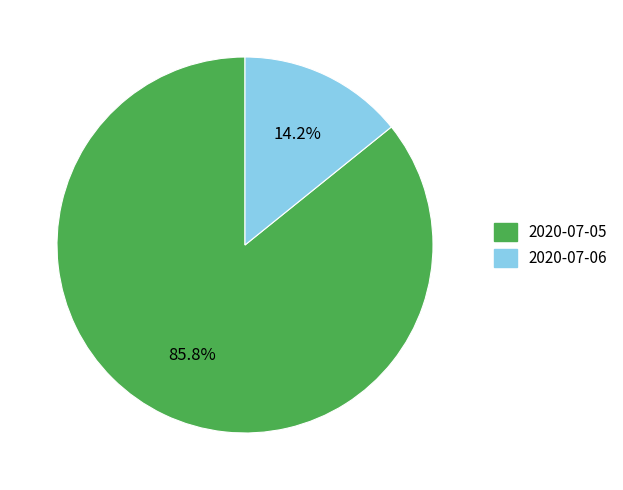

Count the number of slices in the pie.

2